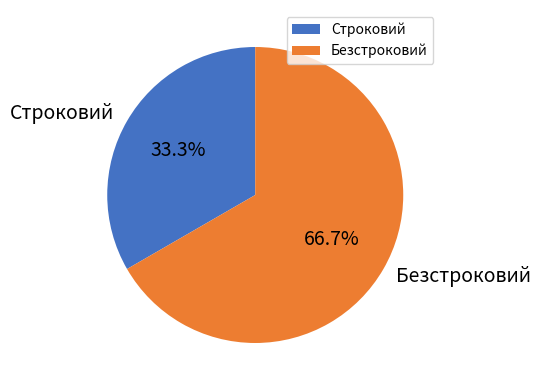

Count the number of slices in the pie.

2